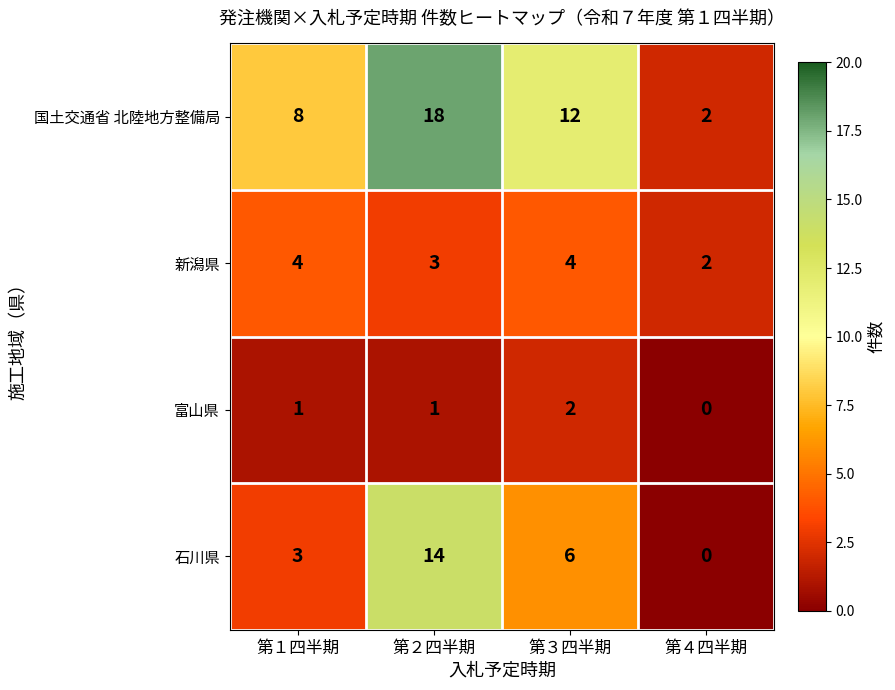

At 第３四半期, list the series in order from smallest to largest.

富山県, 新潟県, 石川県, 国土交通省 北陸地方整備局